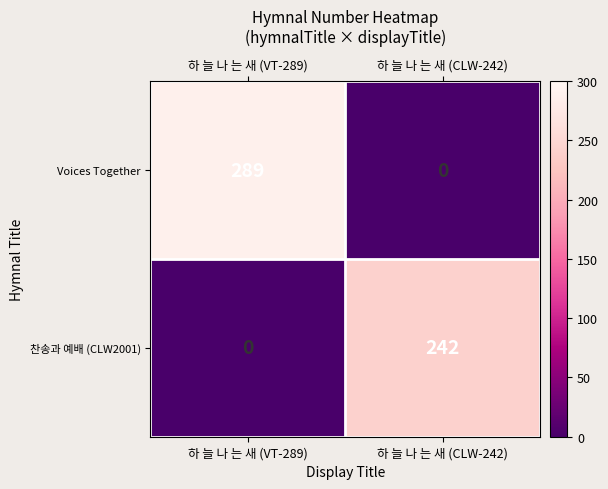

At which label does 찬송과 예배 (CLW2001) reach its peak?

하 늘 나 는 새 (CLW-242)